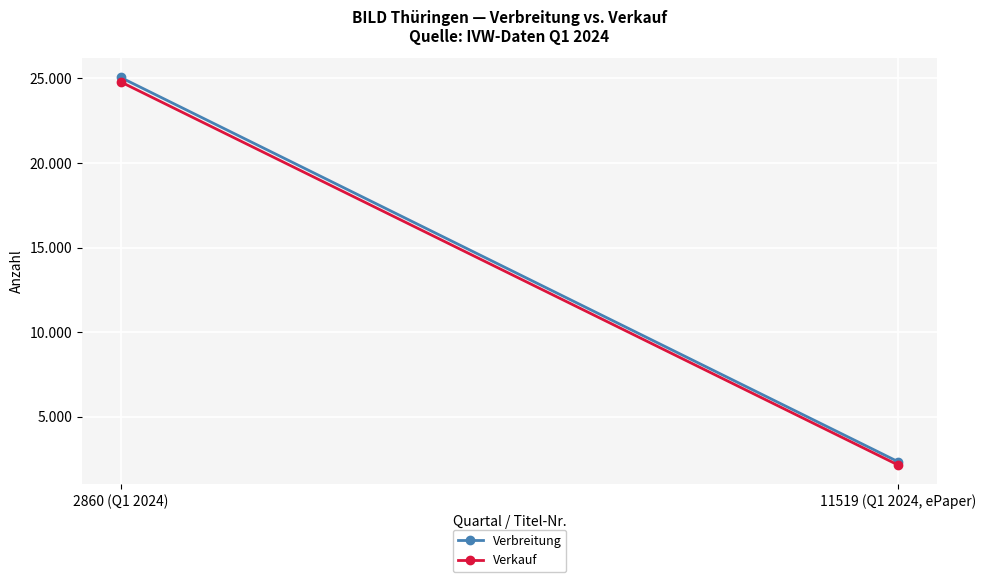

Read the Verbreitung value at 11519 (Q1 2024, ePaper), to the nearest 100.

2300